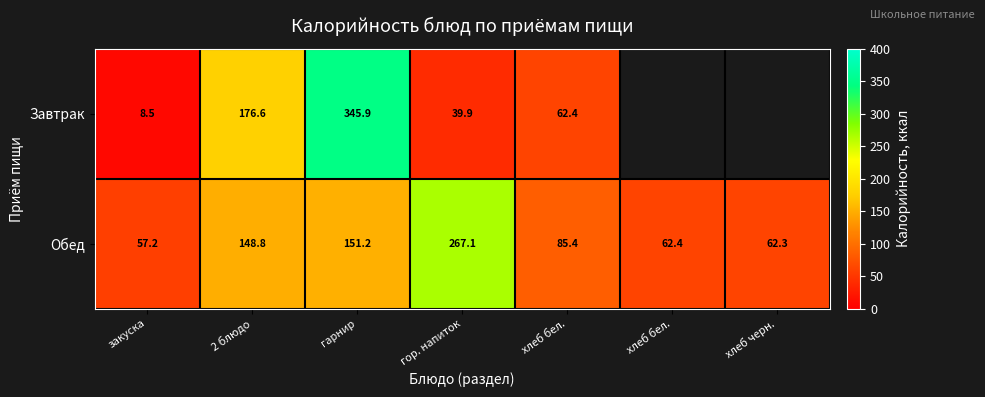

How many categories are shown in the chart?

7